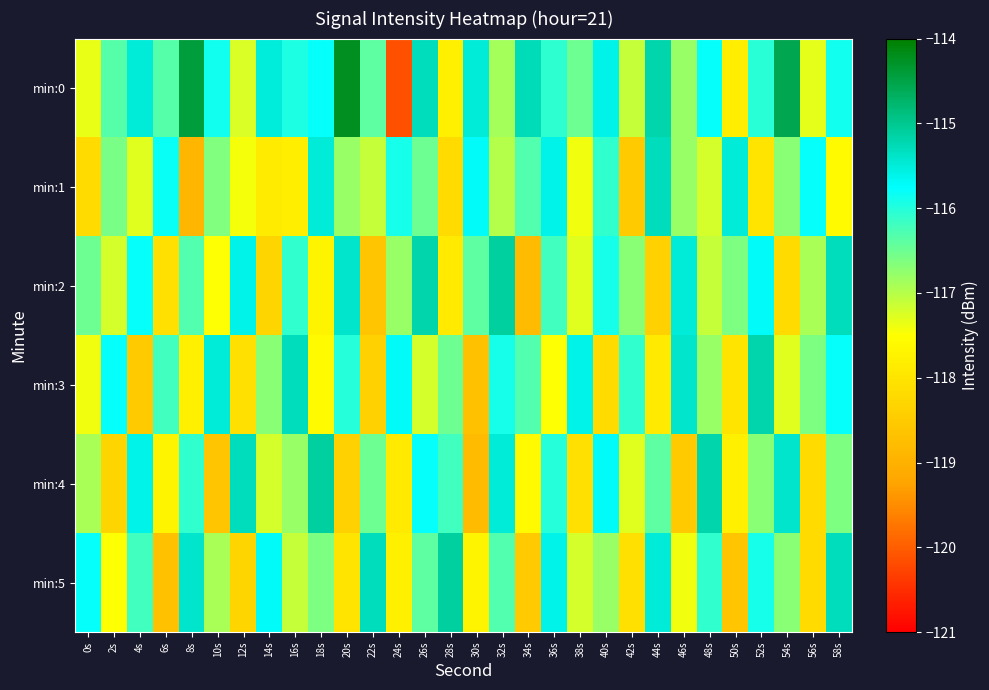

Between 16s and 24s, which is larger?

16s